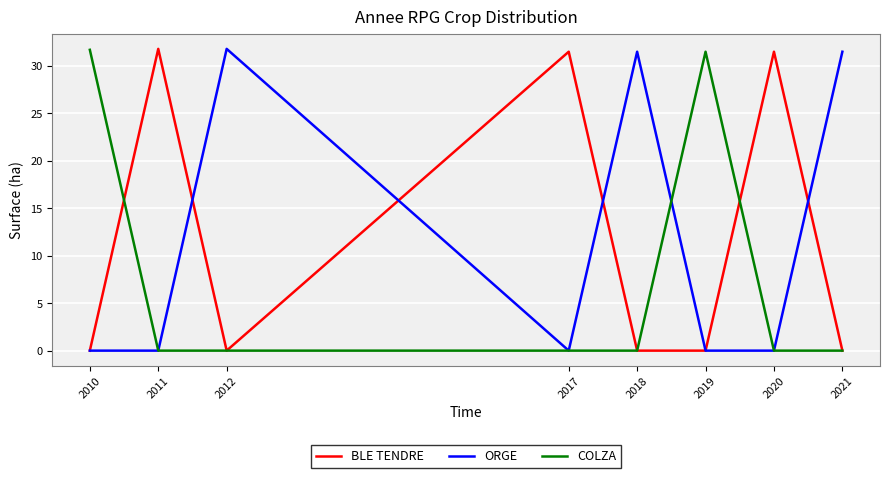

Is it true that COLZA equals 0.0 at 2018?

True